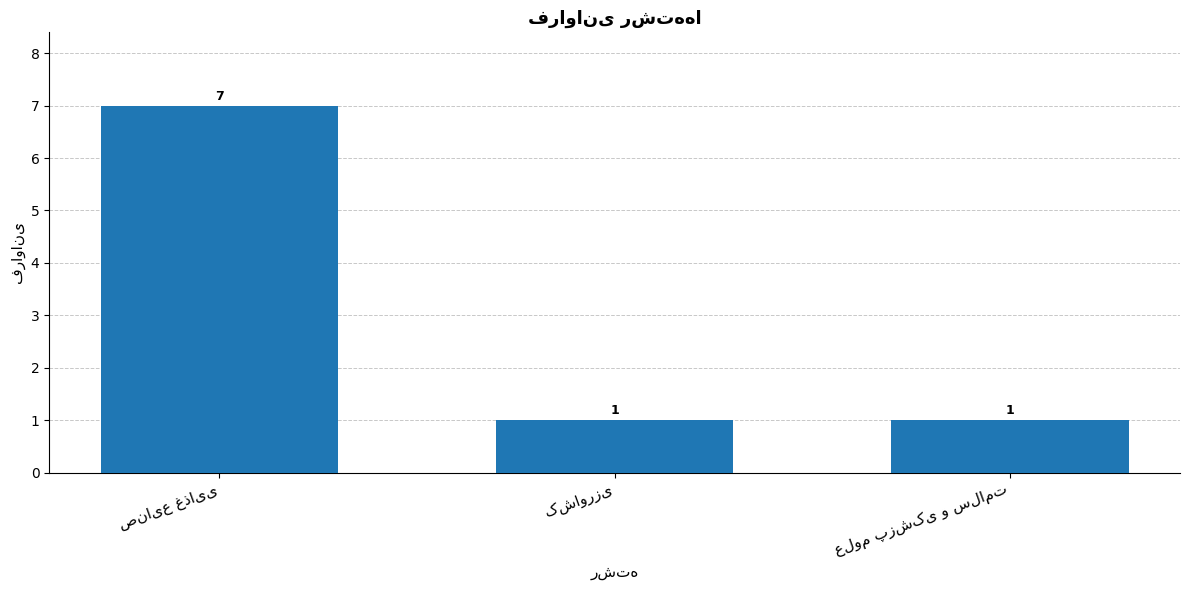

What is the average value?

3